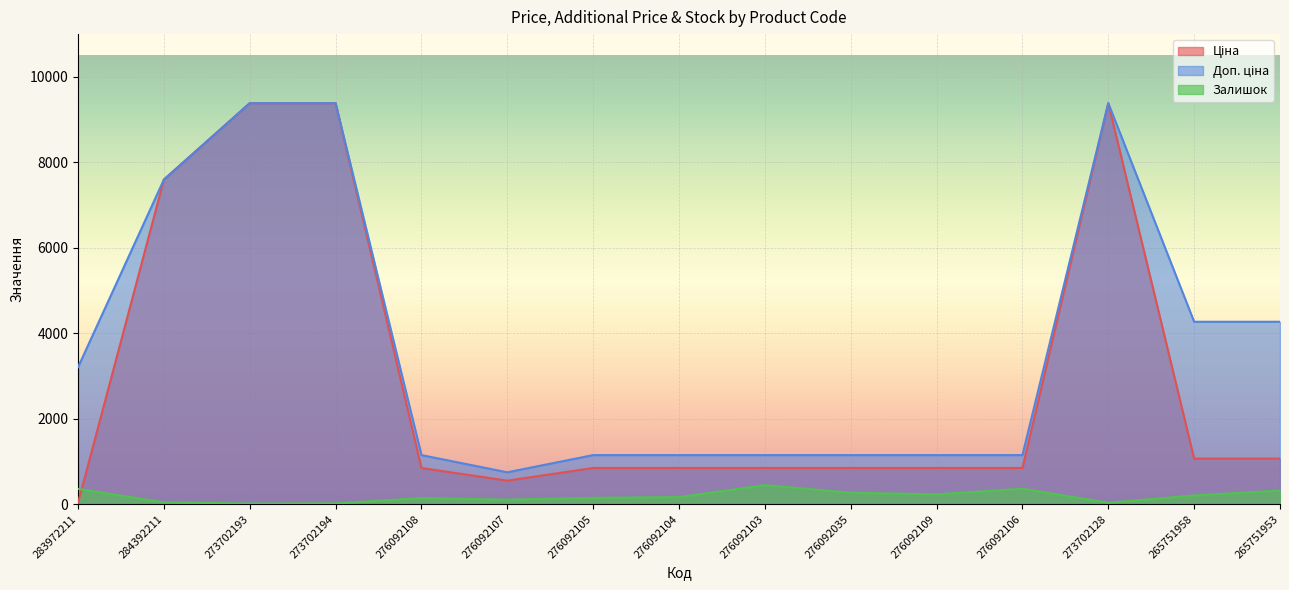

Does the chart display data point markers on the line(s)?

No